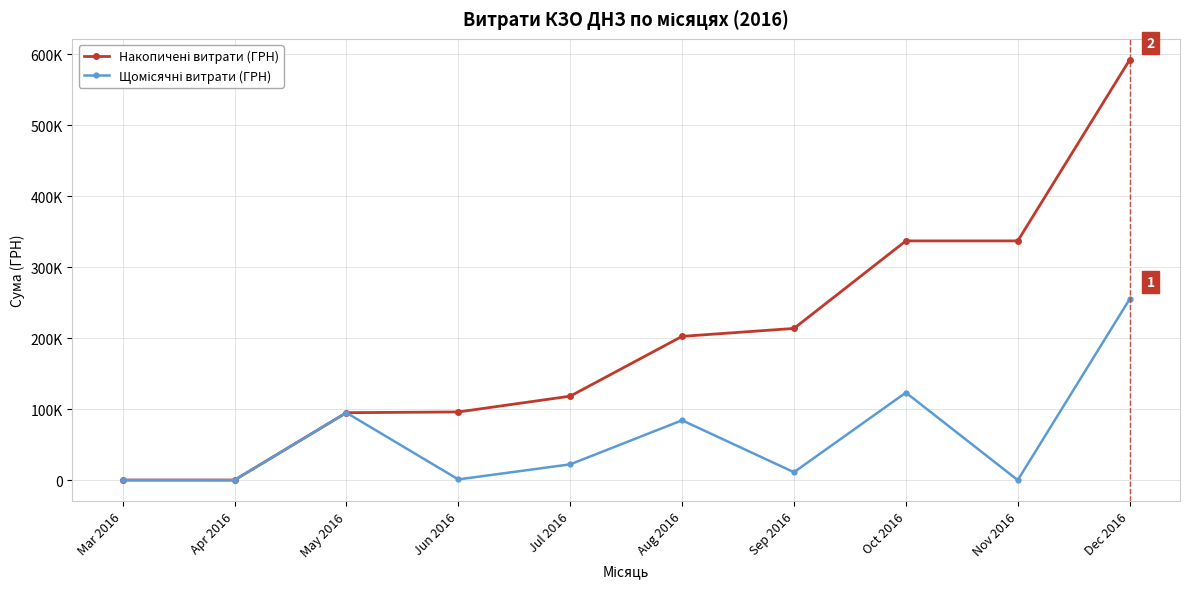

What are all the series names shown in the legend?

Накопичені витрати (ГРН), Щомісячні витрати (ГРН)